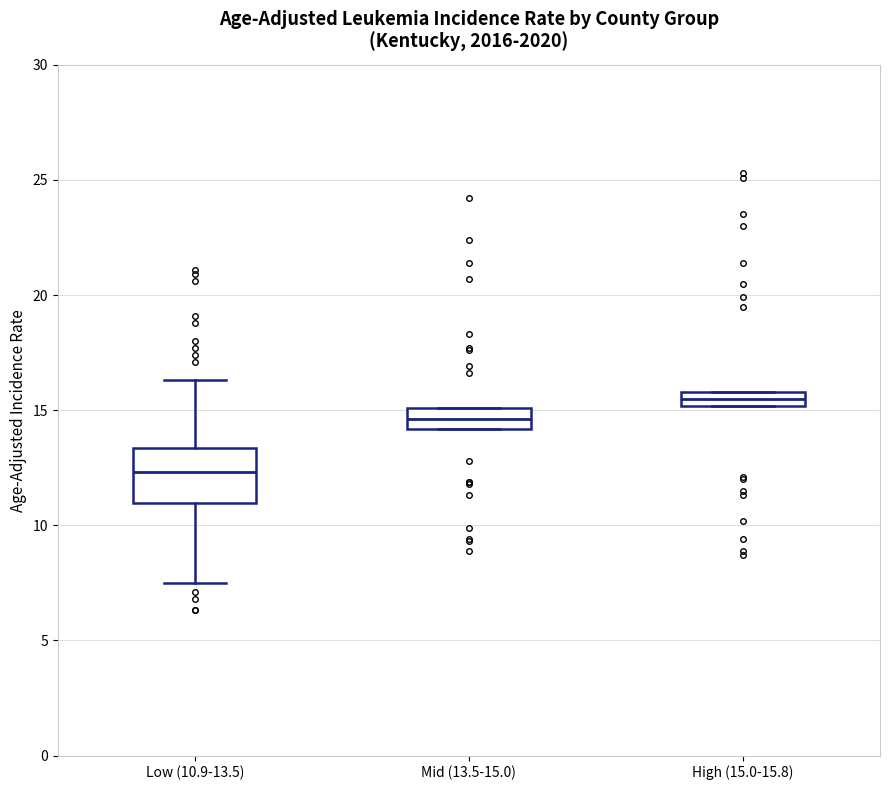

Where is the upper edge of the box for Mid (13.5-15.0) on the y-axis? The values are not printed on the chart, so give them approximately, as read against the axis.

15.0